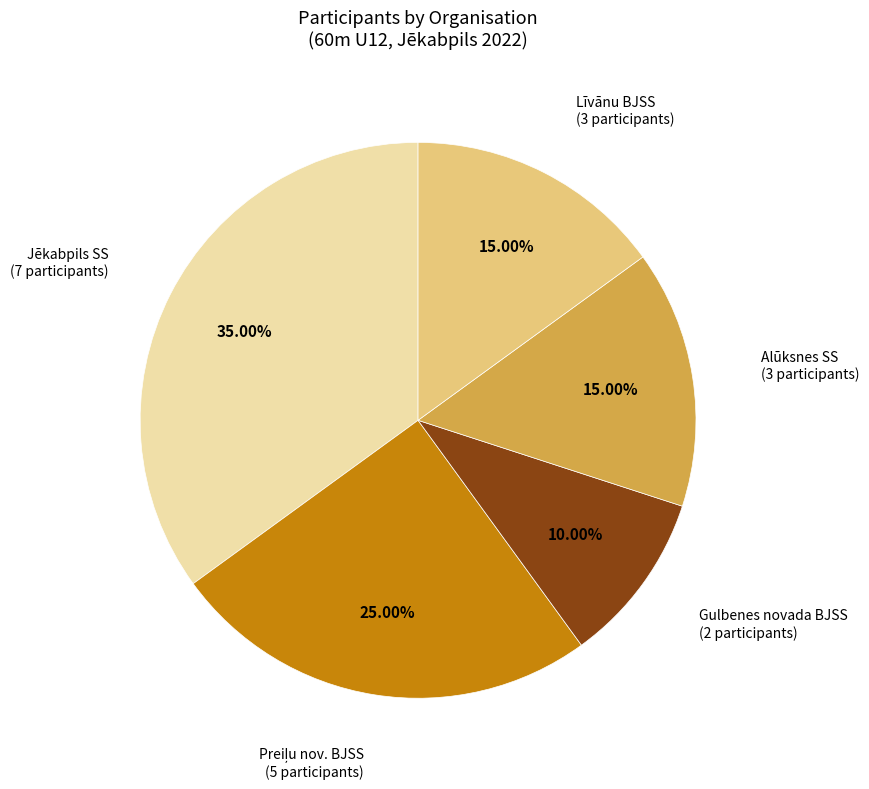

To the nearest percent, what is the average slice percentage?

20%